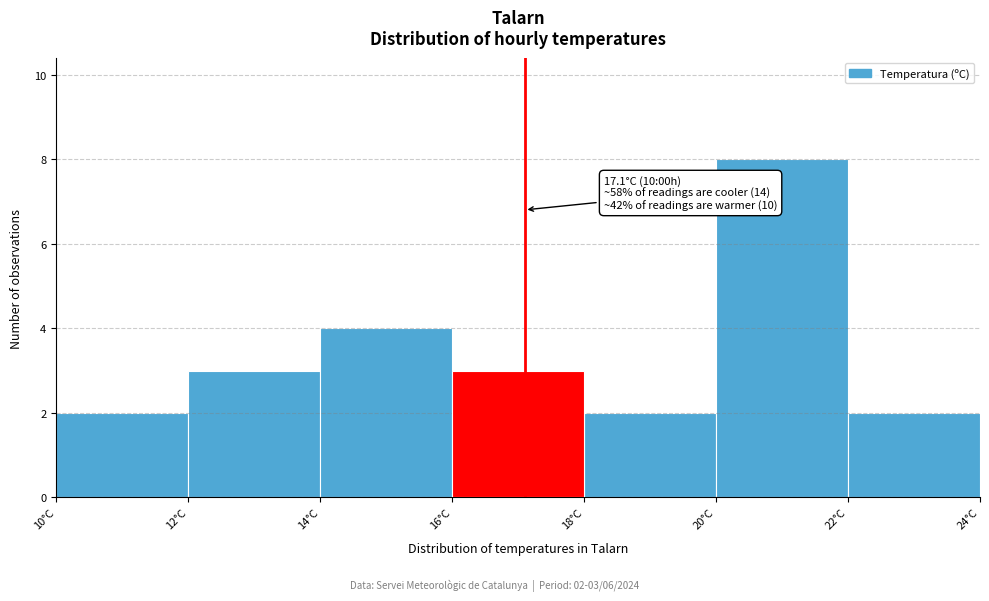

Which range on the x-axis has the tallest bar?

20 to 22